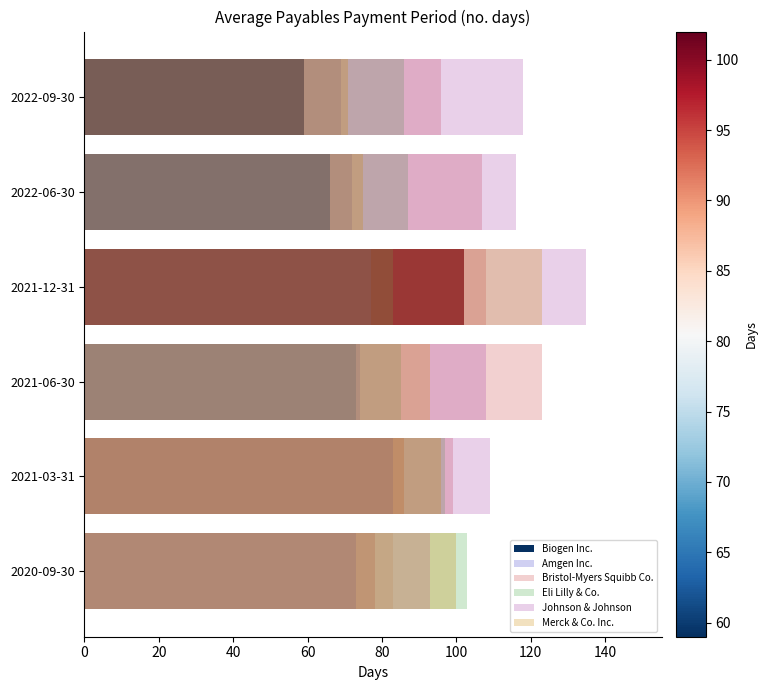

How many groups of bars are there?

6